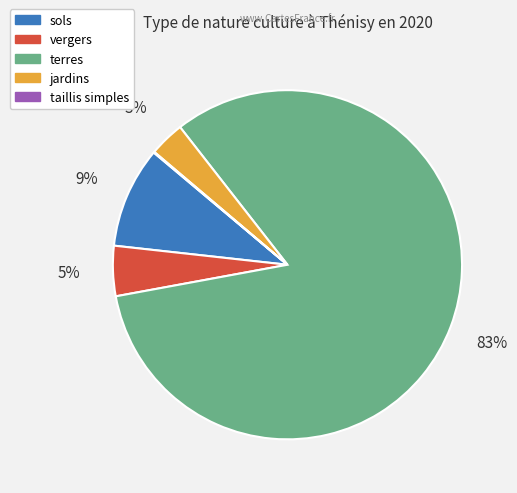

Is there a majority slice in this chart?

Yes